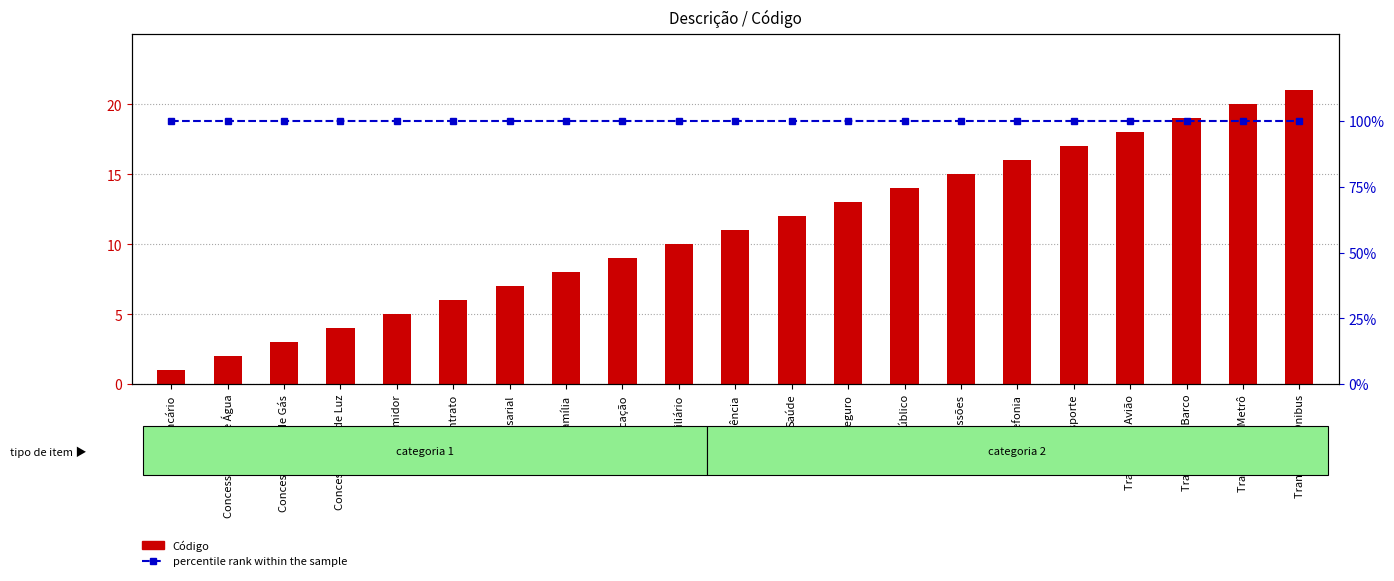

List the series in order of their overall mean, highest first.

percentile rank within the sample, Código